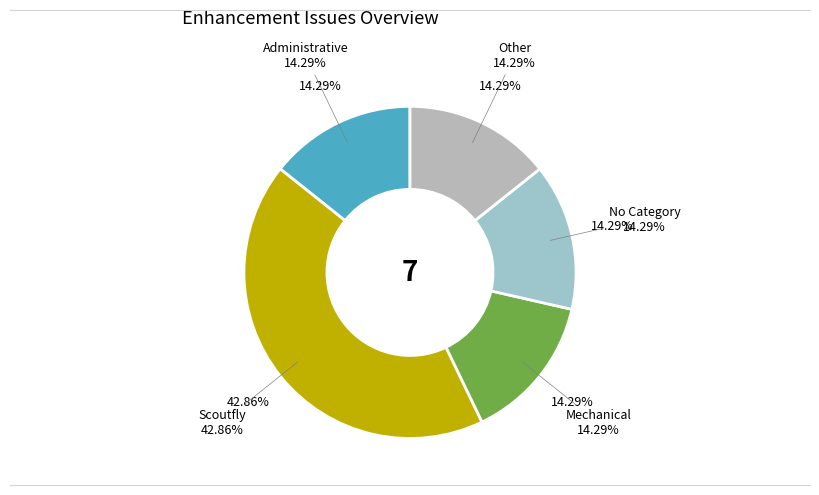

Does any single category account for the majority?

Yes